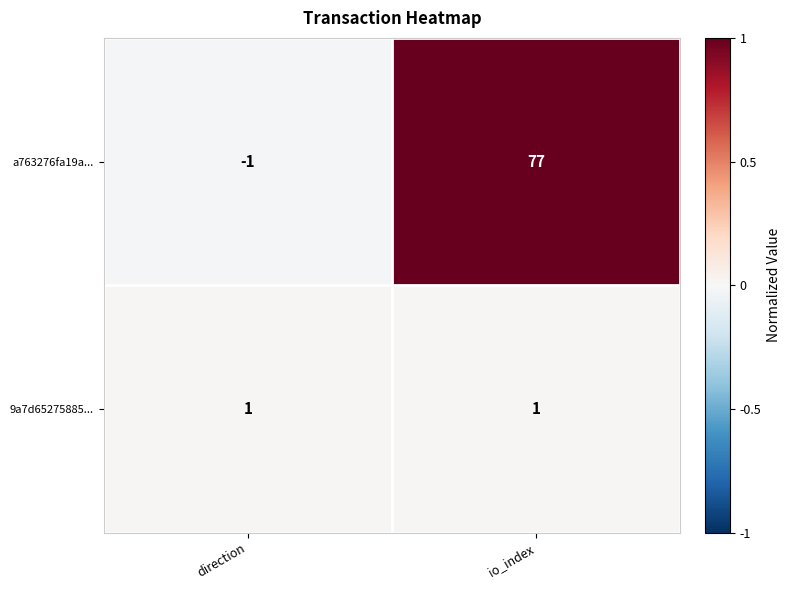

How many series are shown in this chart?

2